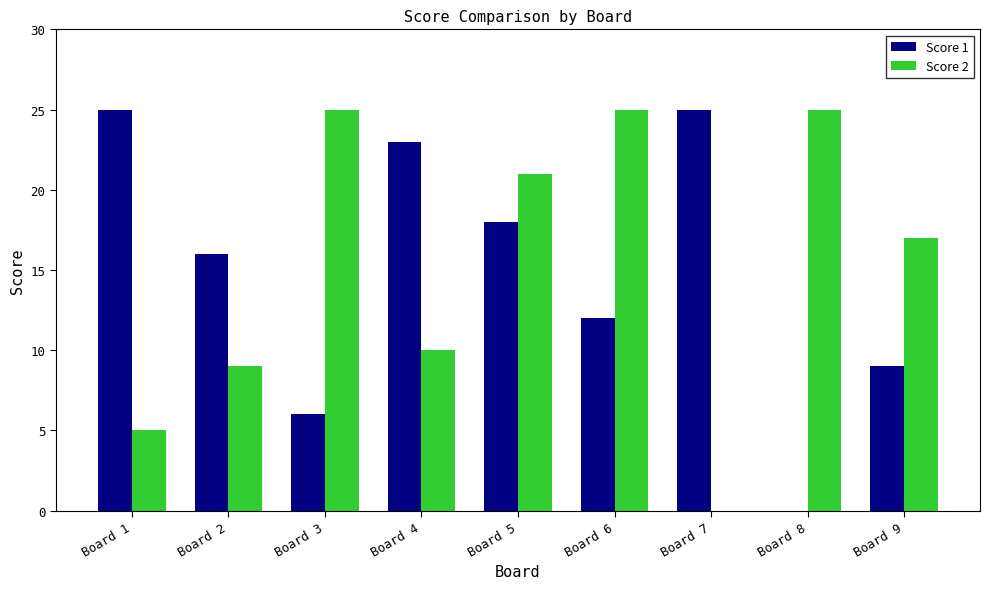

Reading left to right, what are all the values shown in this chart?

Score 1: 25	16	6	23	18	12	25	0	9
Score 2: 5	9	25	10	21	25	0	25	17